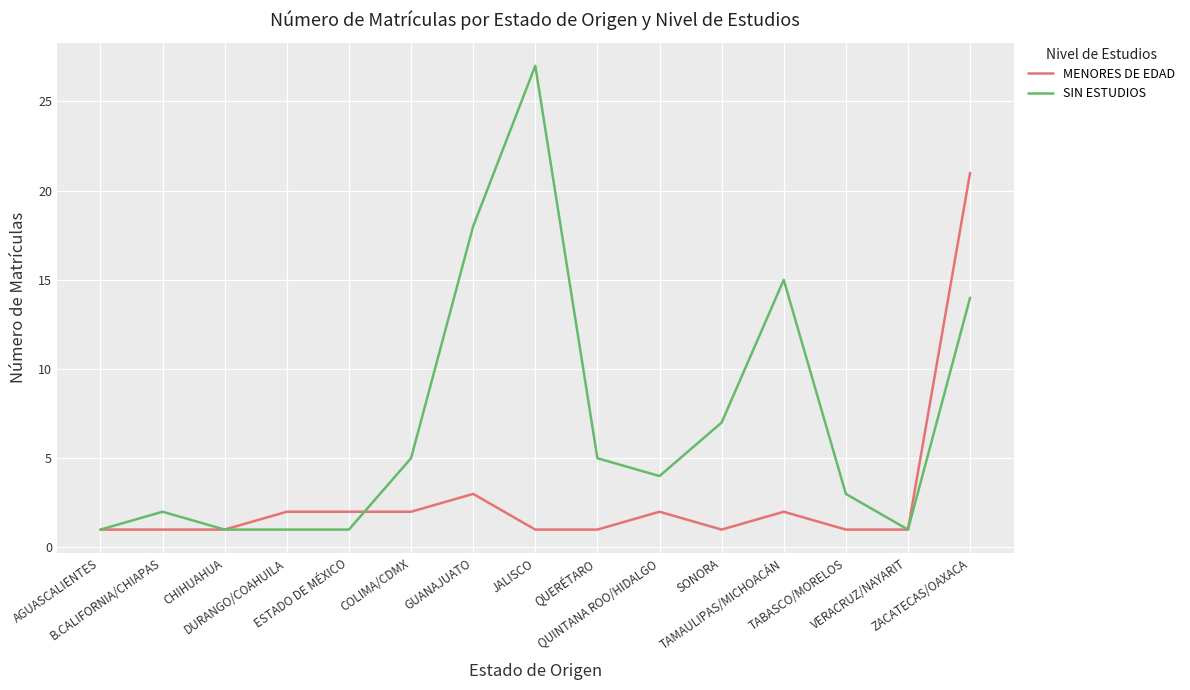

List the series in order of their peak value, highest first.

SIN ESTUDIOS, MENORES DE EDAD